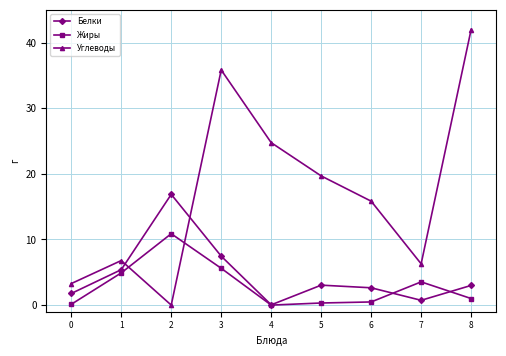

Is it true that Жиры equals 10.9 at 2?

True